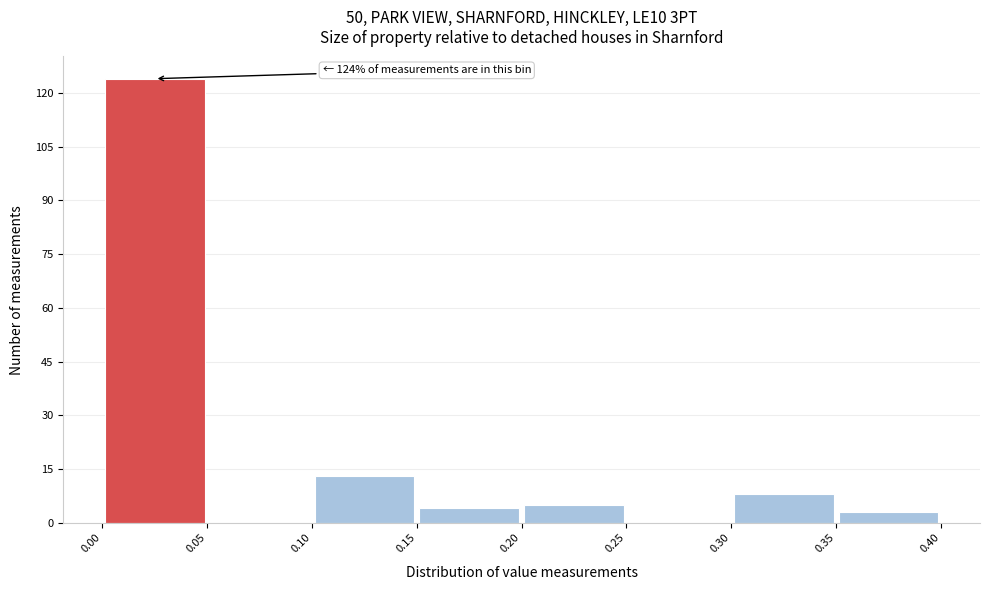

Which range on the x-axis has the tallest bar?

0.00 to 0.05